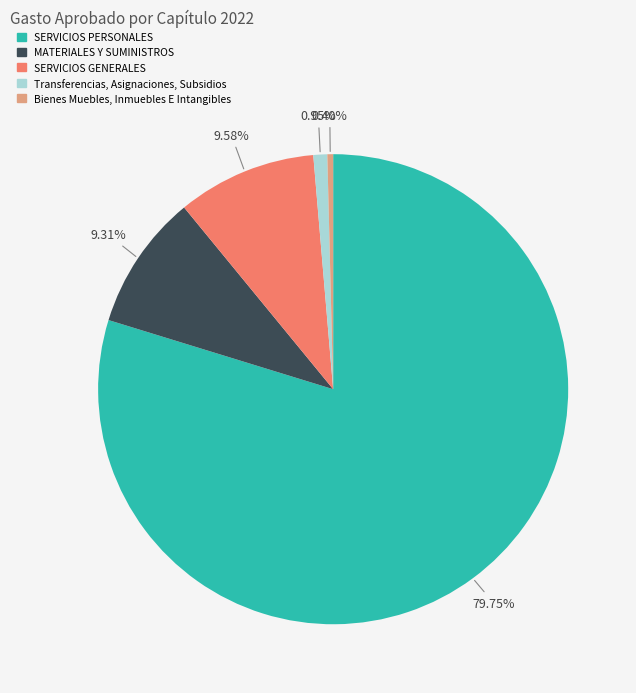

To the nearest percent, what percentage of the pie is SERVICIOS GENERALES?

10%